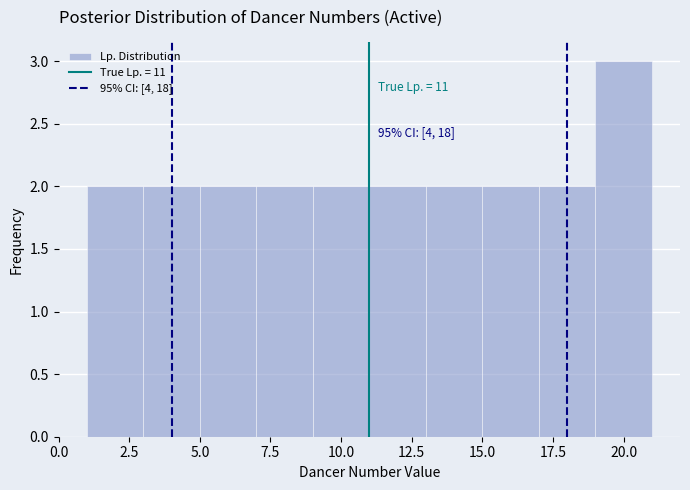

Which range on the x-axis has the tallest bar?

19 to 21